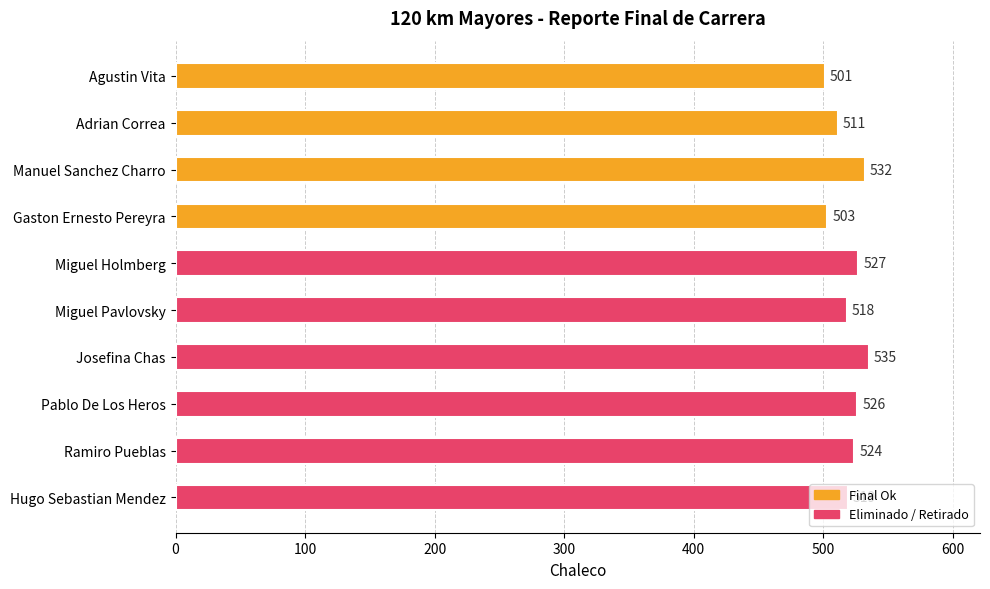

At which label is the value closest to 518?

Miguel Pavlovsky